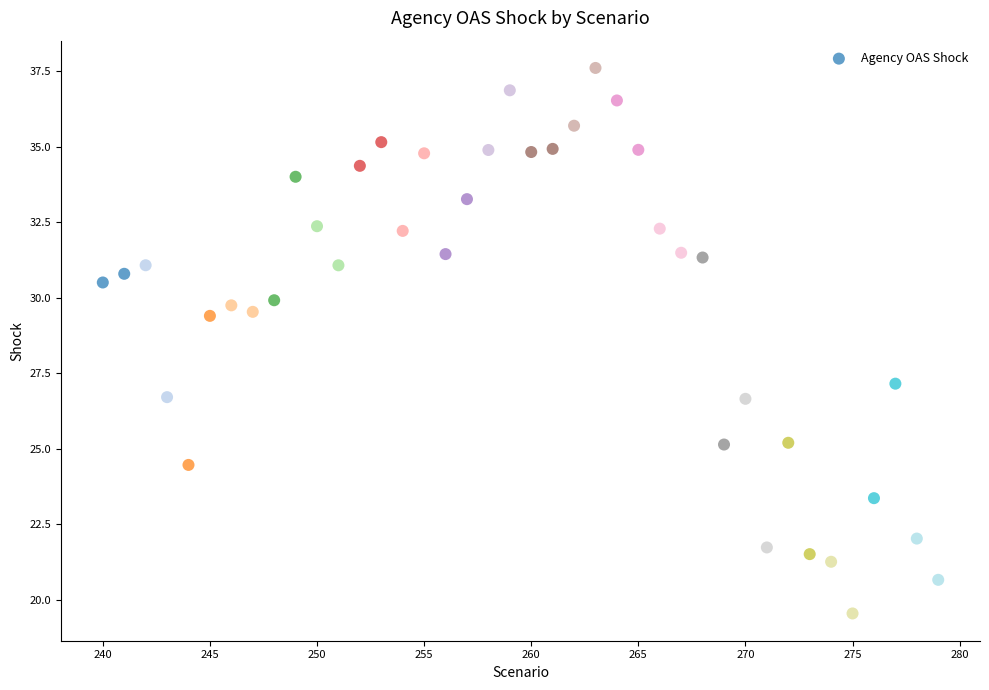

What is the range of X values (max minus min)?

39.0